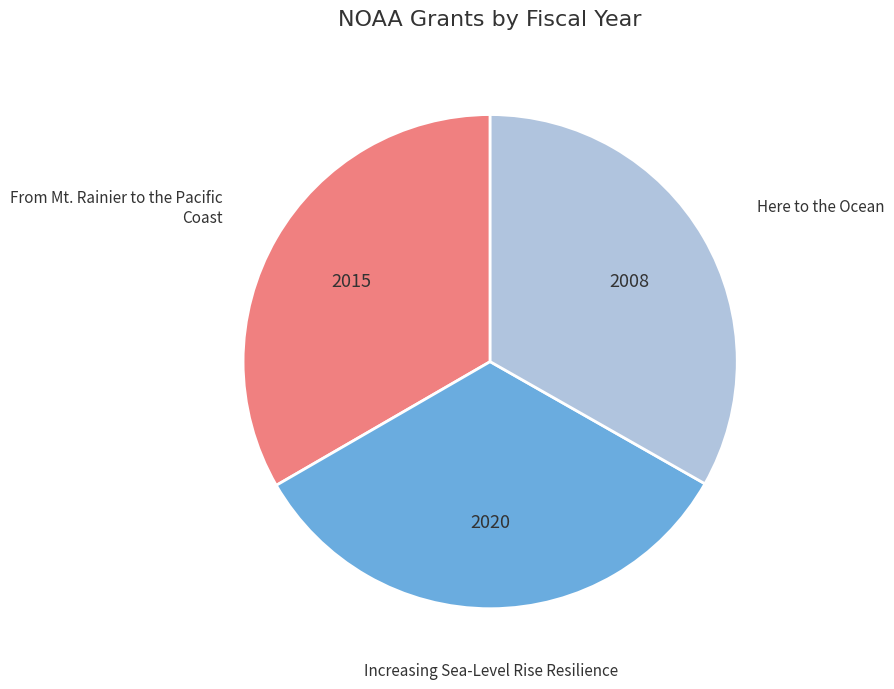

Is there any slice that represents more than half of the pie?

No